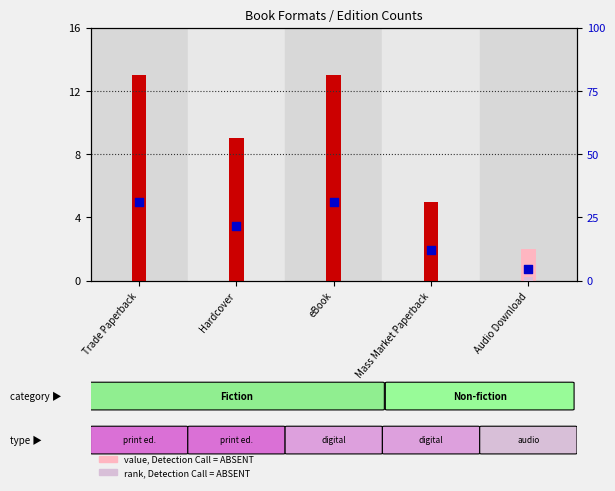

Which series contains the highest Y value?

percentile rank within the sample